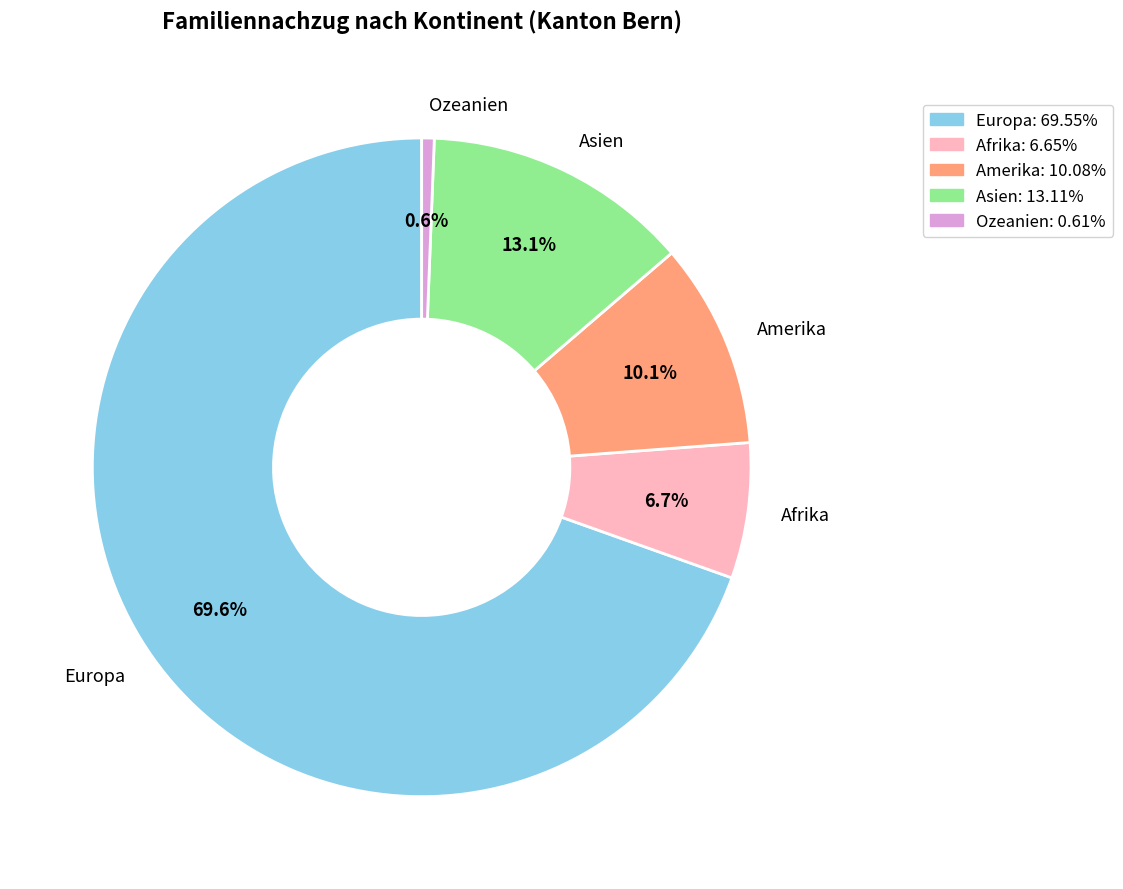

How many slices are in this pie chart?

5